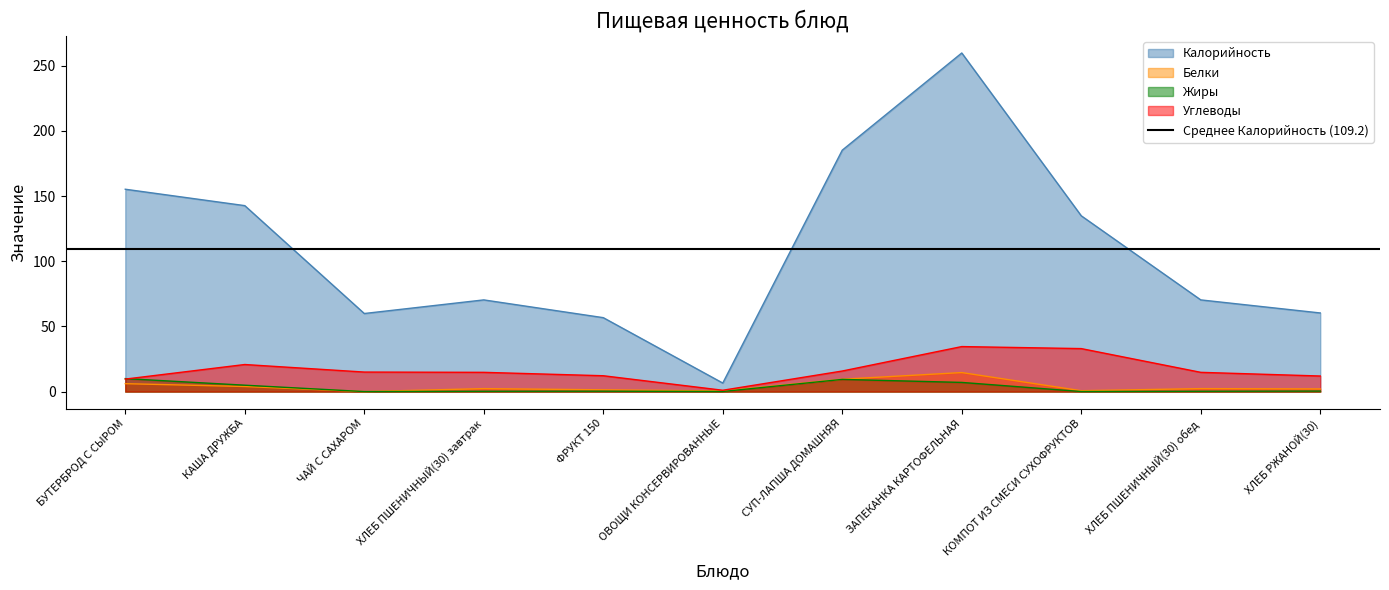

Which category has the lowest value across all series?

ЧАЙ С САХАРОМ